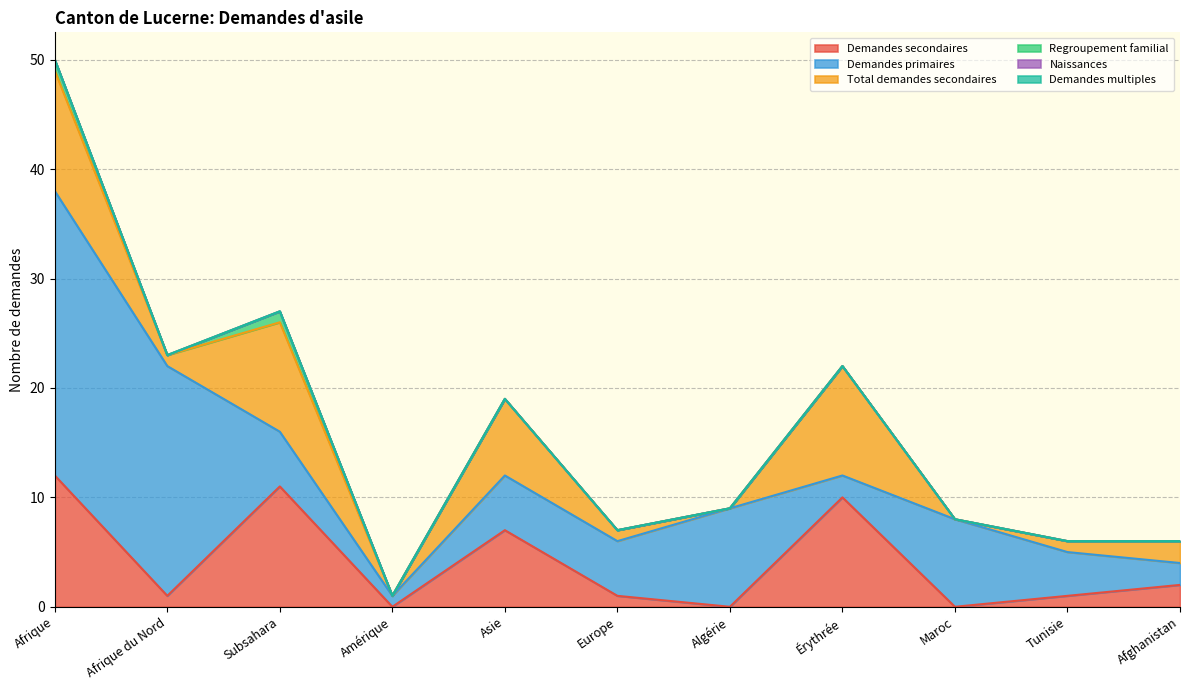

True or false: Demandes multiples and Total demandes secondaires intersect in this chart.

False